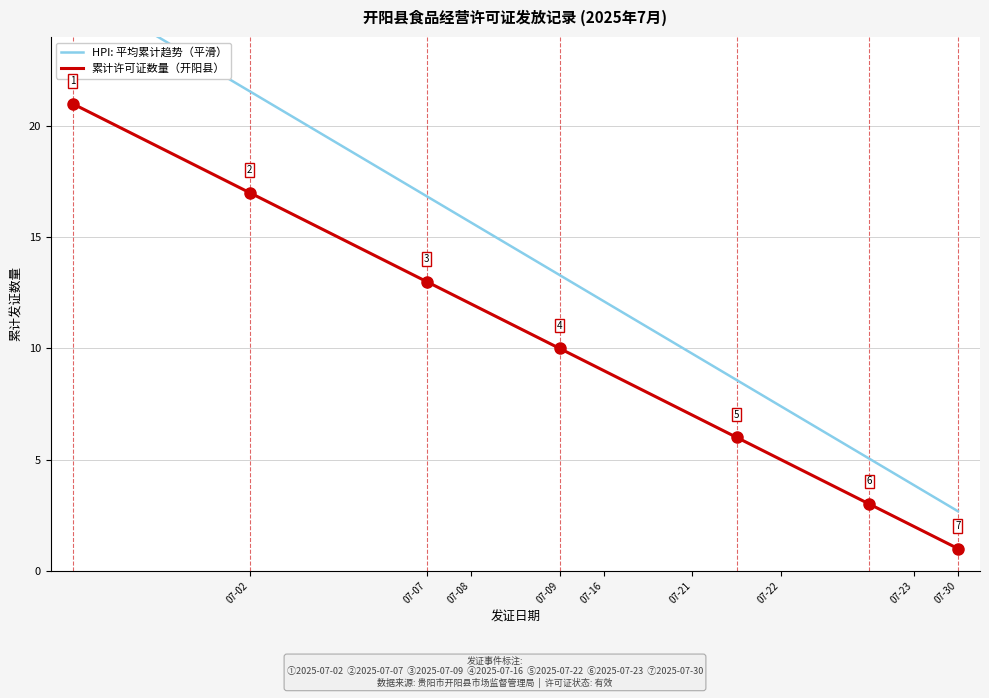

Is it true that 累计许可证数量（开阳县） equals 18 at 07-09?

False